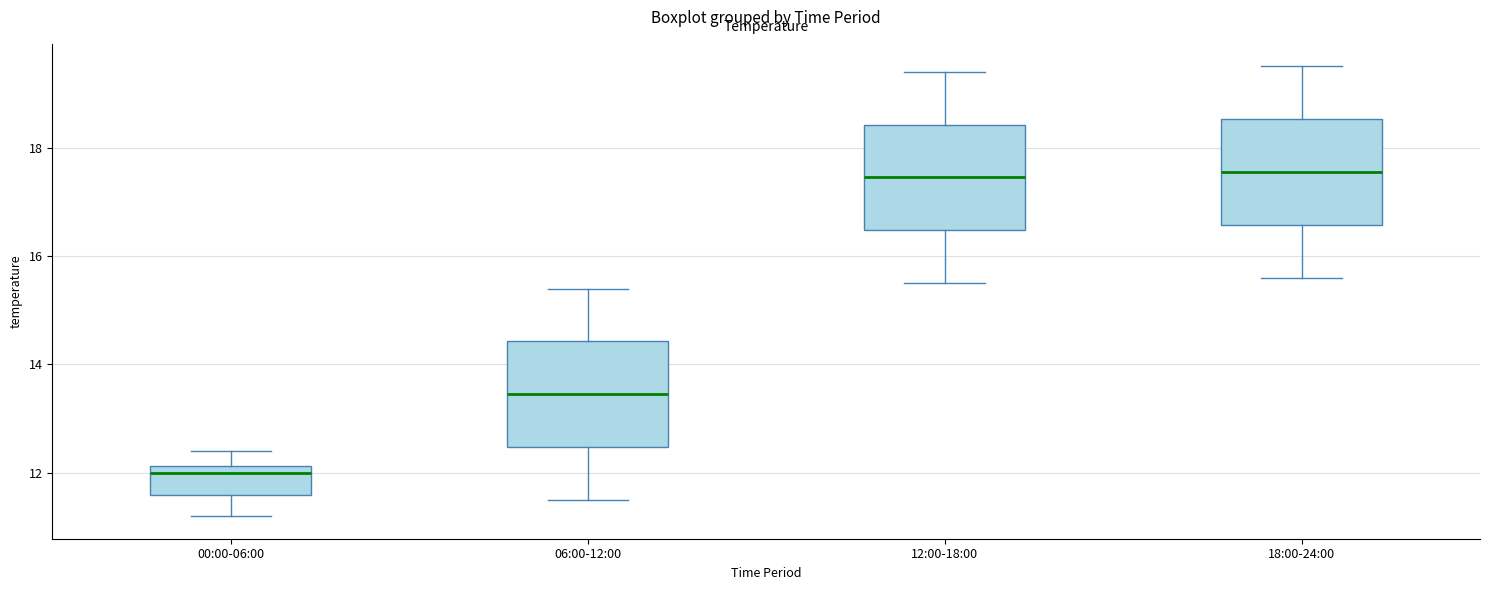

Reading left to right, transcribe this box plot: for each box, give where its median line is, the range the box spans, and where its two whiskers end, as read against the y-axis. The values are not printed on the chart, so give them approximately, as read against the axis.

00:00-06:00: median 12.0, box 11.6 to 12.2, whiskers 11.2 to 12.4
06:00-12:00: median 13.4, box 12.4 to 14.4, whiskers 11.6 to 15.4
12:00-18:00: median 17.4, box 16.4 to 18.4, whiskers 15.6 to 19.4
18:00-24:00: median 17.6, box 16.6 to 18.6, whiskers 15.6 to 19.6